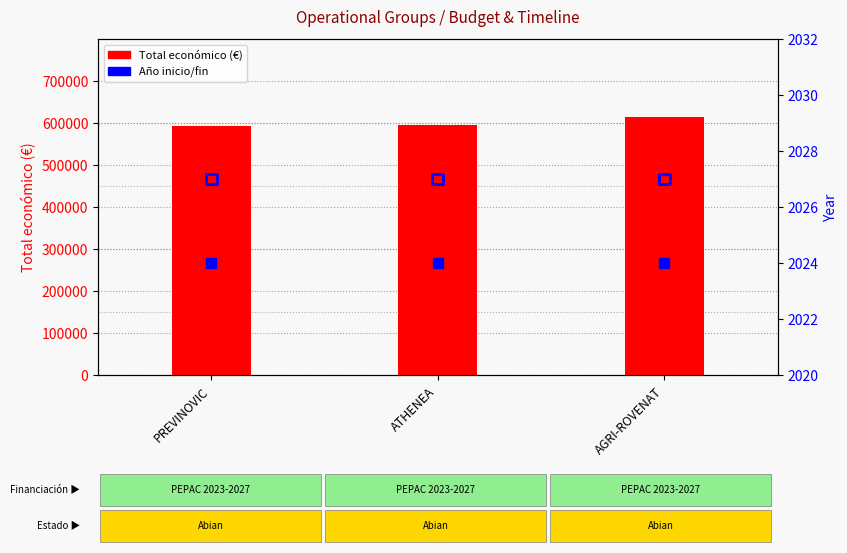

At which category is the sum across all series the highest?

AGRI-ROVENAT